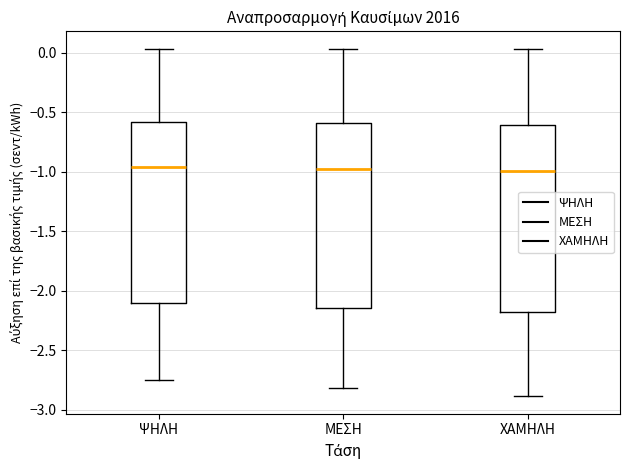

Where does the upper whisker of the box for ΨΗΛΗ end on the y-axis? The values are not printed on the chart, so give them approximately, as read against the axis.

0.05